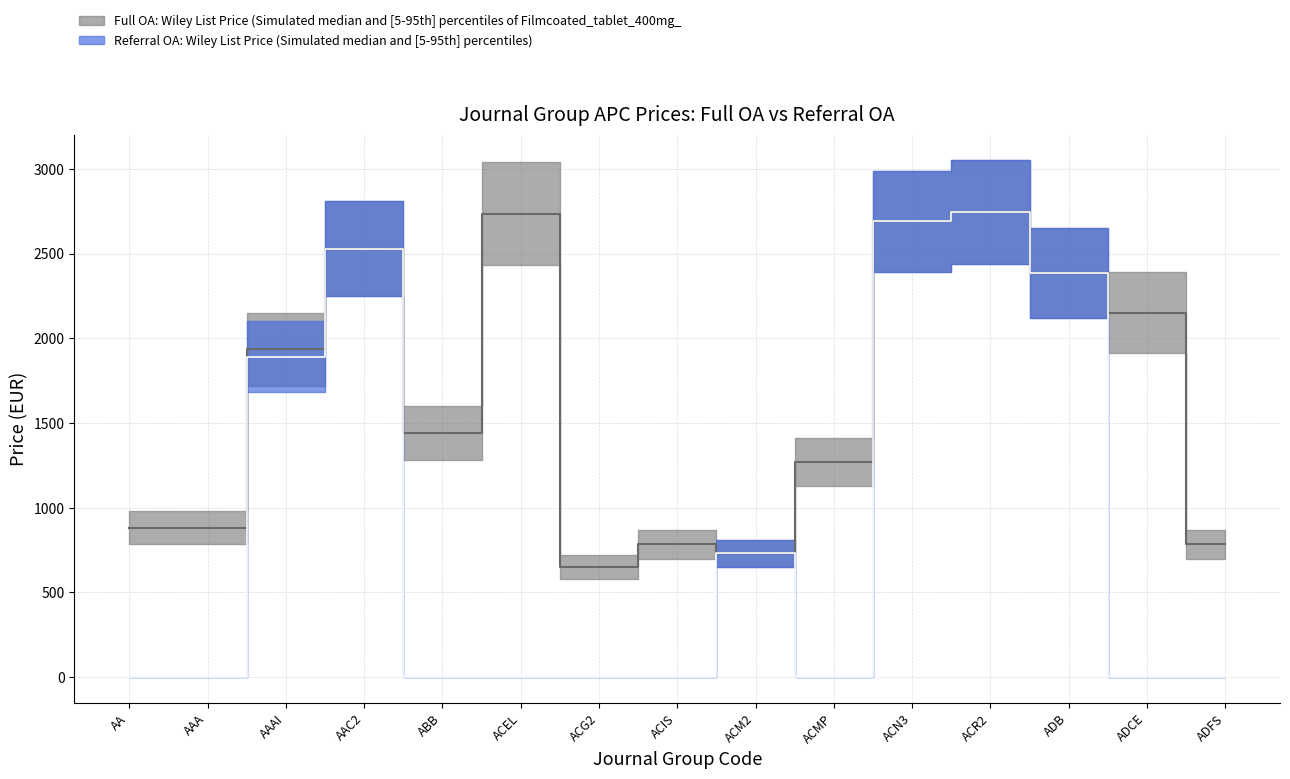

How many data points does each series have?

15